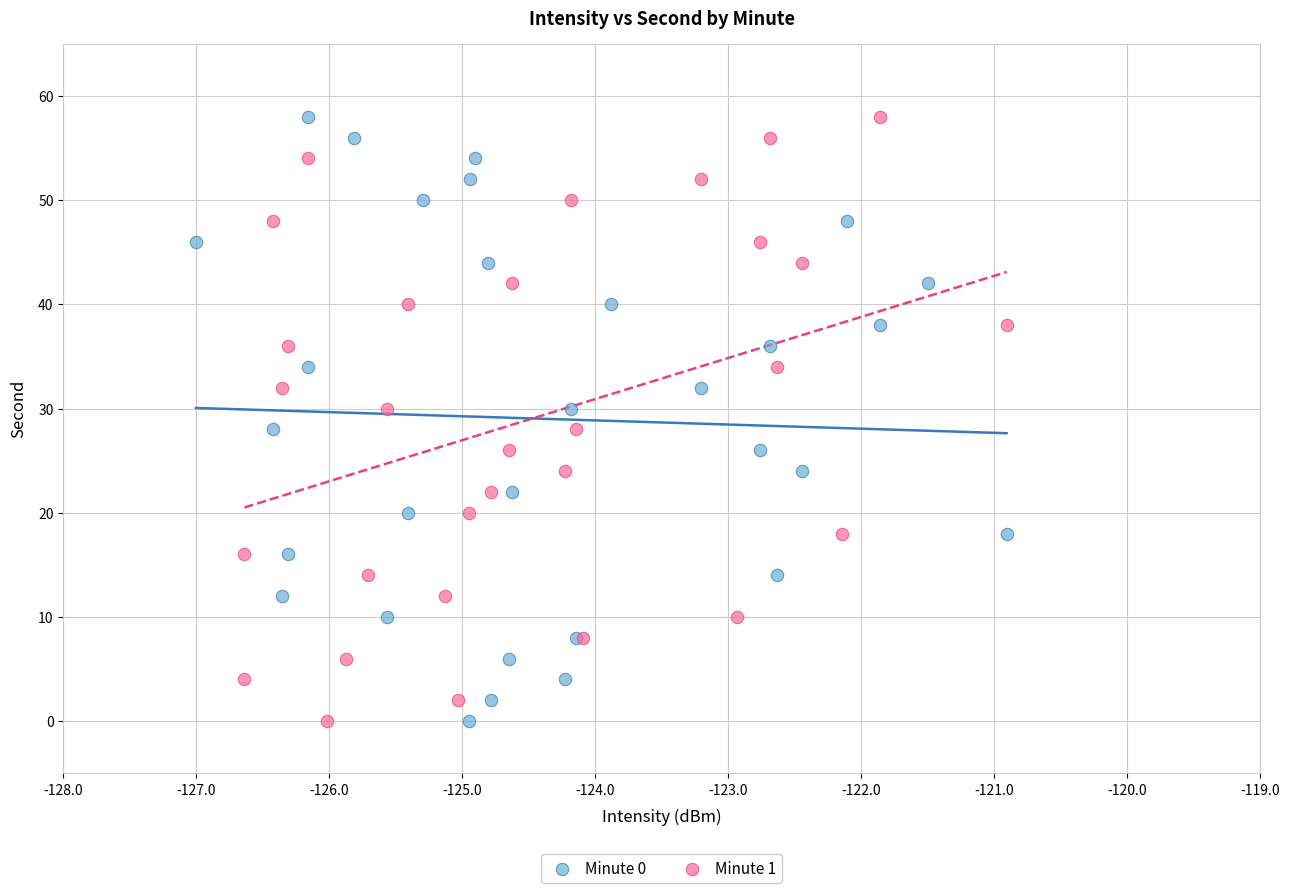

What are all the series names shown in the legend?

Minute 0, Minute 1